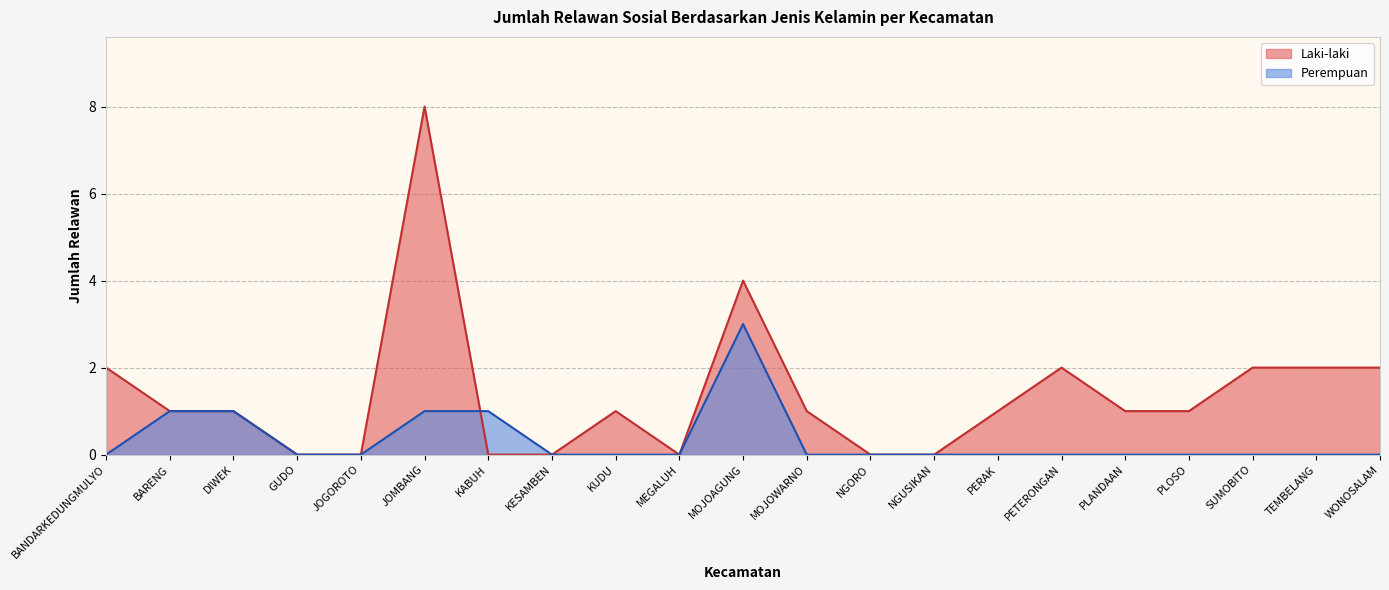

At which category does Laki-laki reach its first local peak?

JOMBANG